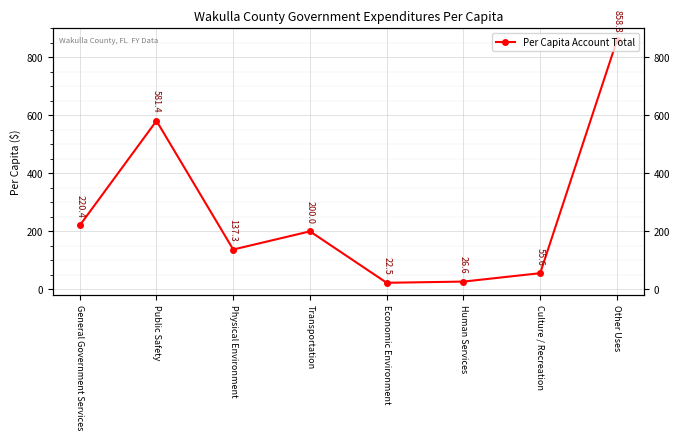

Count the number of categories in the chart.

8